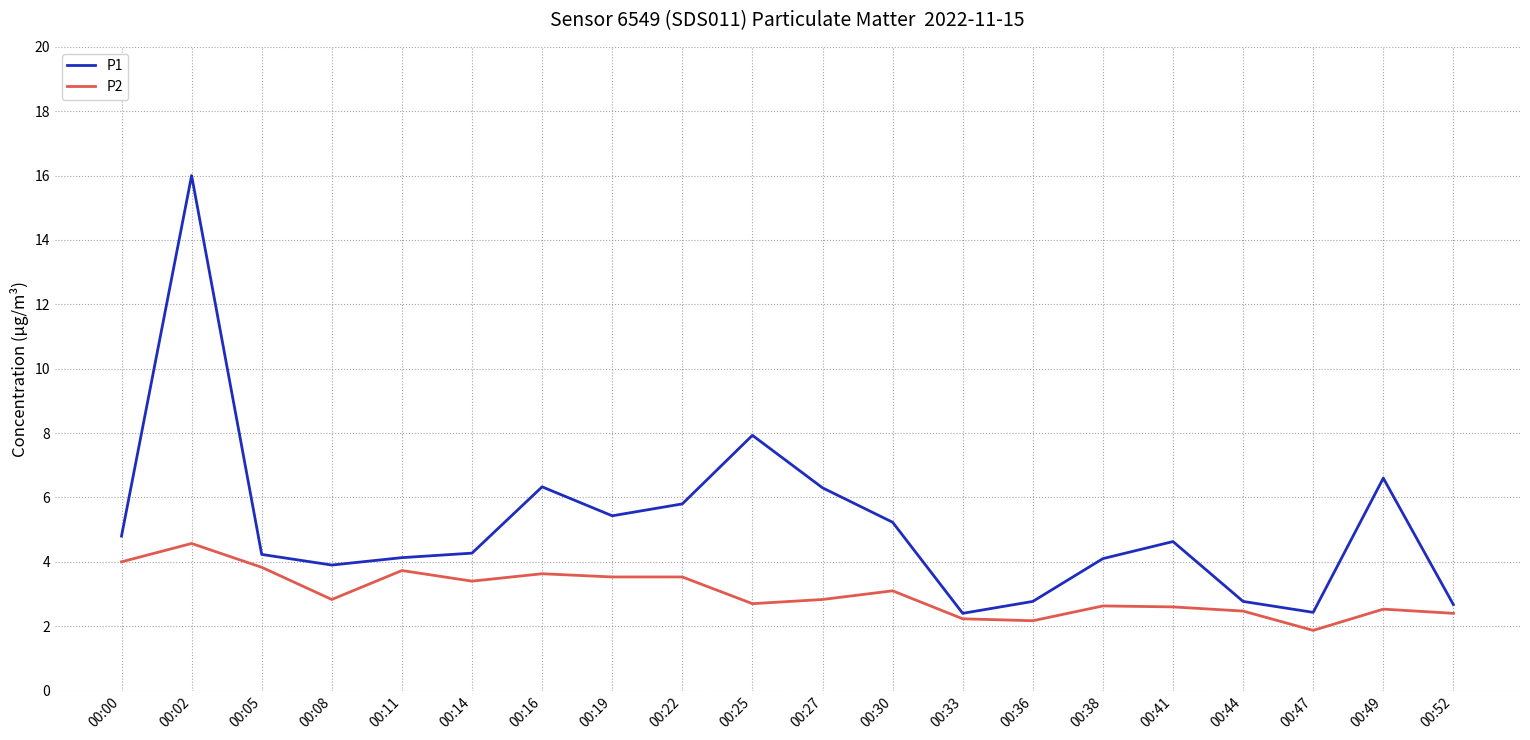

What is the minimum value shown in the chart?

1.9